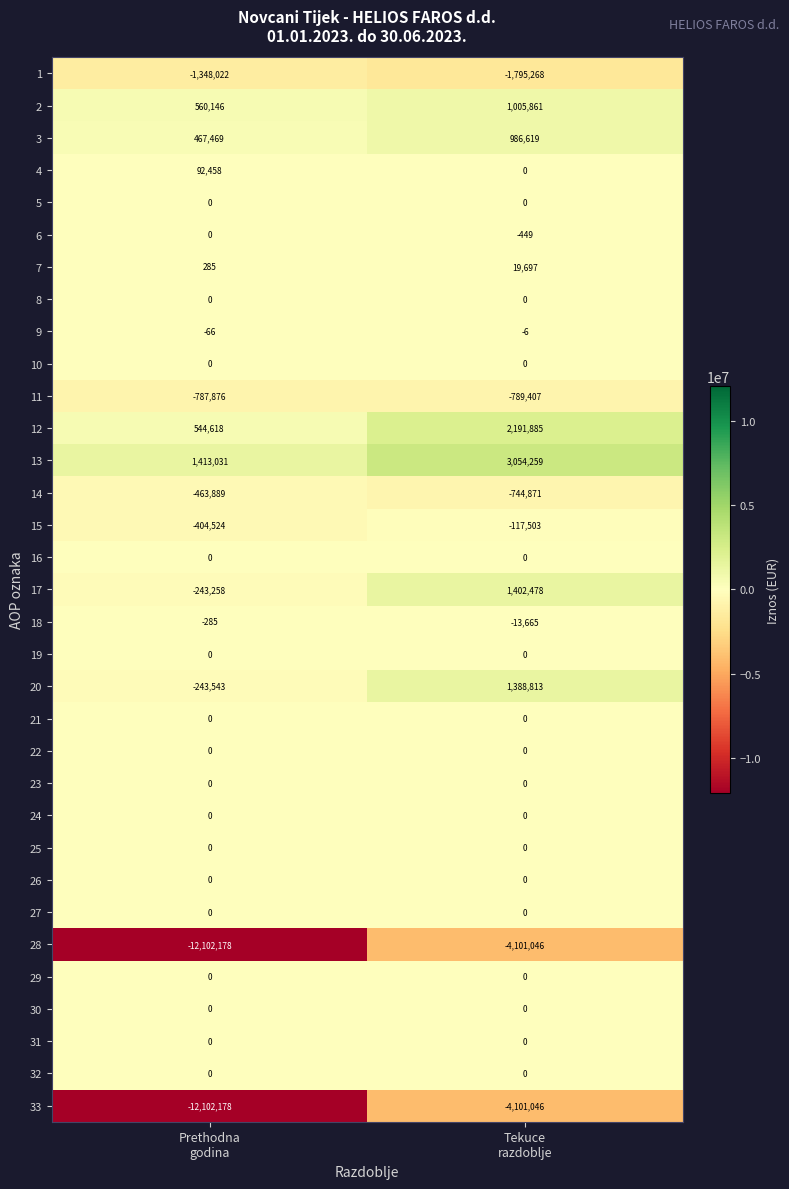

What is the minimum value shown in the chart?

-12102178